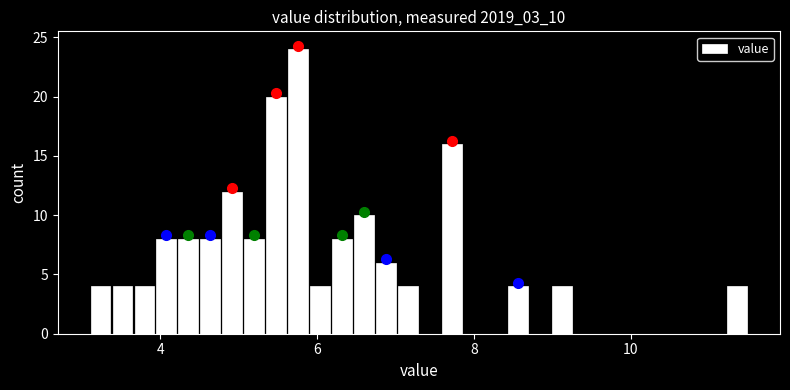

Around what value on the x-axis is the tallest bar? Give the approximate position of its centre, as read against the axis.

5.8